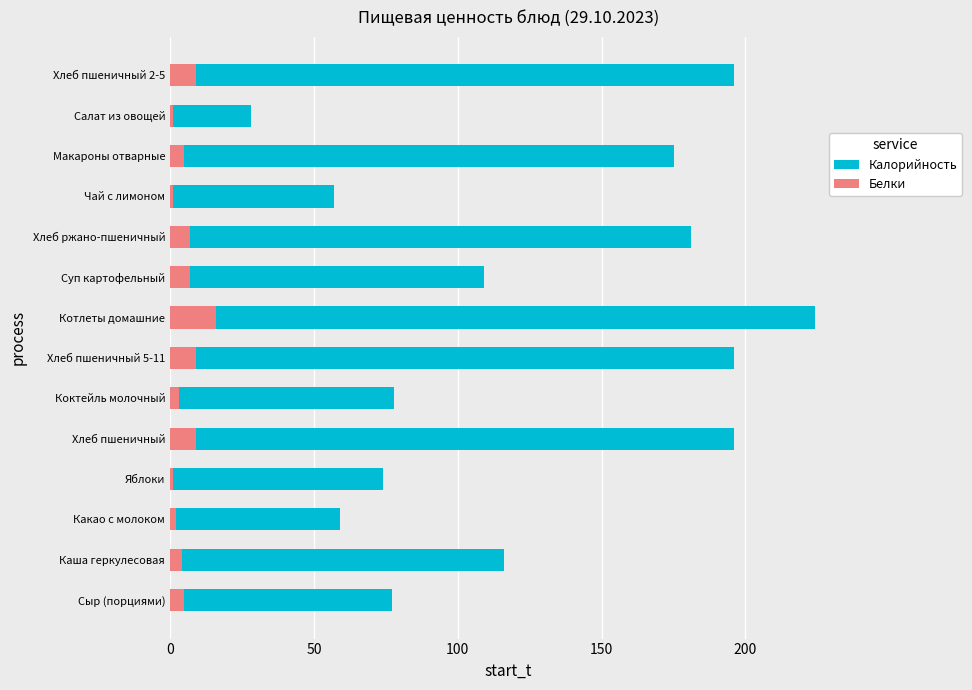

Between 200 and 13, which series saw the biggest shift?

Калорийность